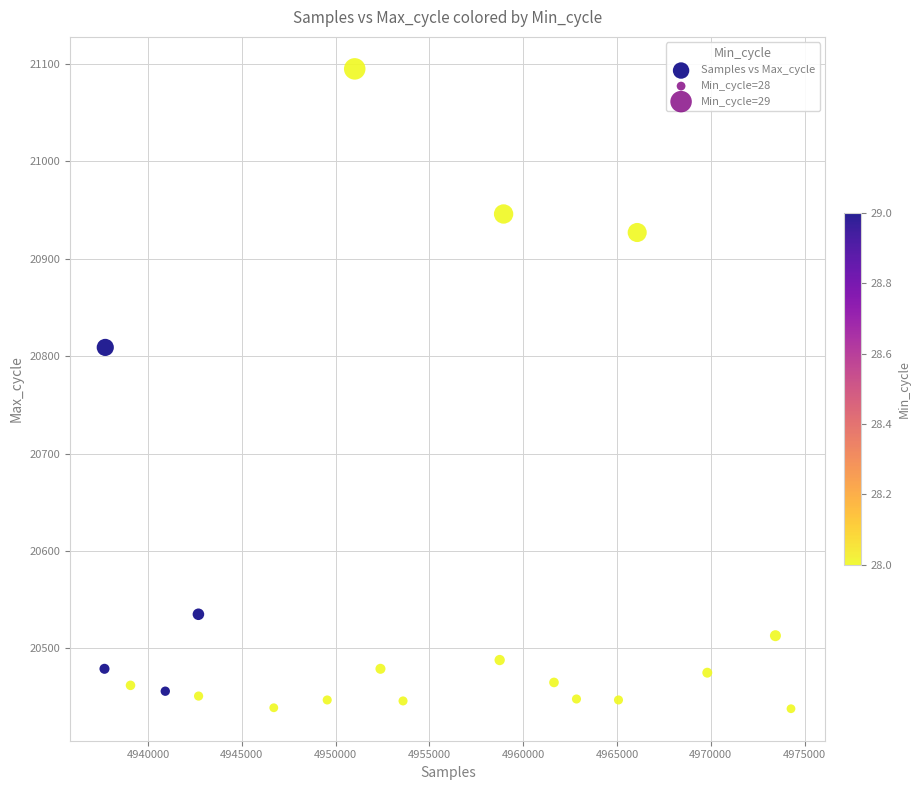

What Y value in the scatter plot is closest to 20766?

20809